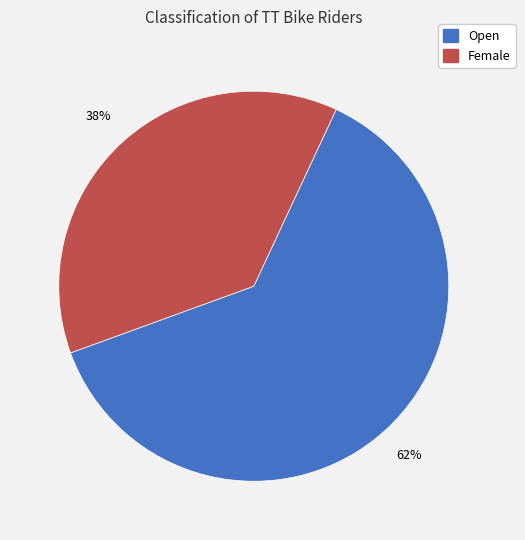

Rank the categories by value from highest to lowest.

Open, Female